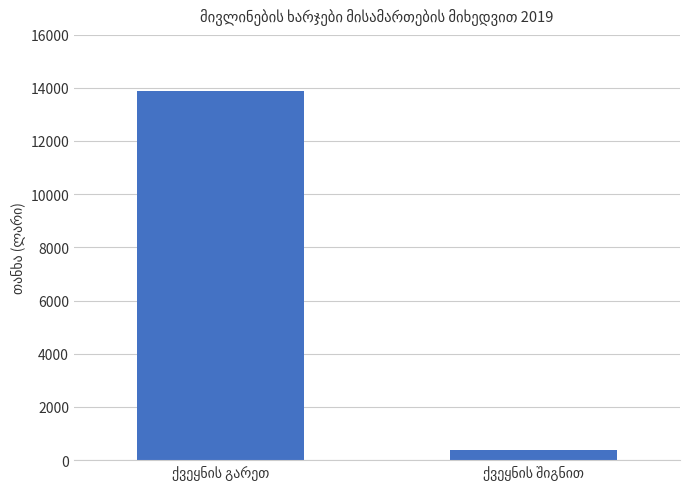

Reading left to right, list all the values displayed in this chart.

13890.2	380.0